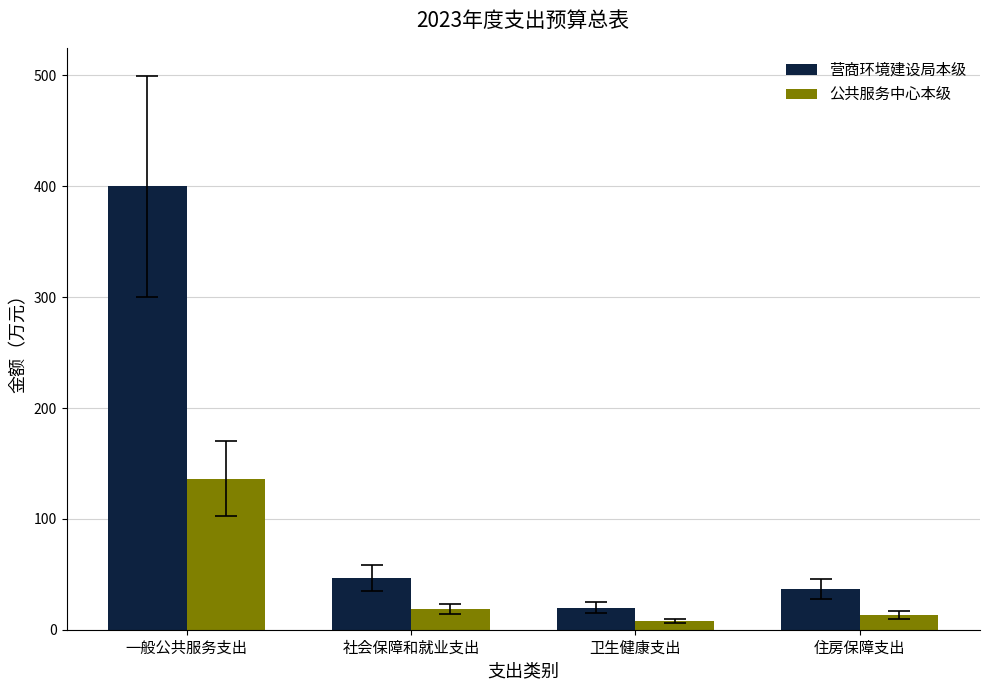

What value does the 公共服务中心本级 series have at 卫生健康支出?

7.5